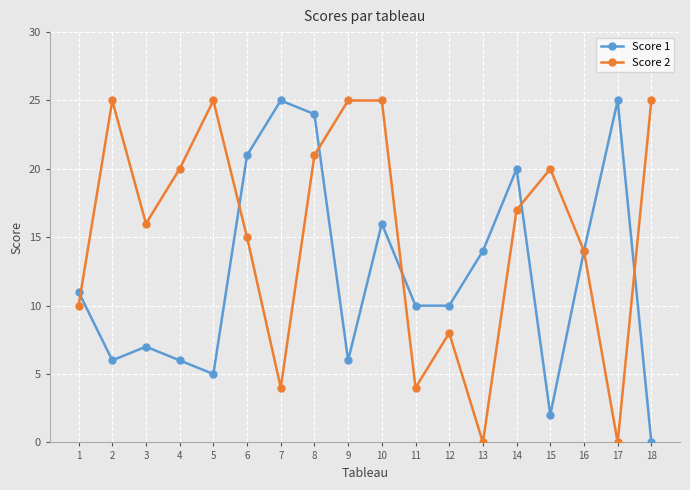

The value of Score 2 at 1 is 10. True or false?

True